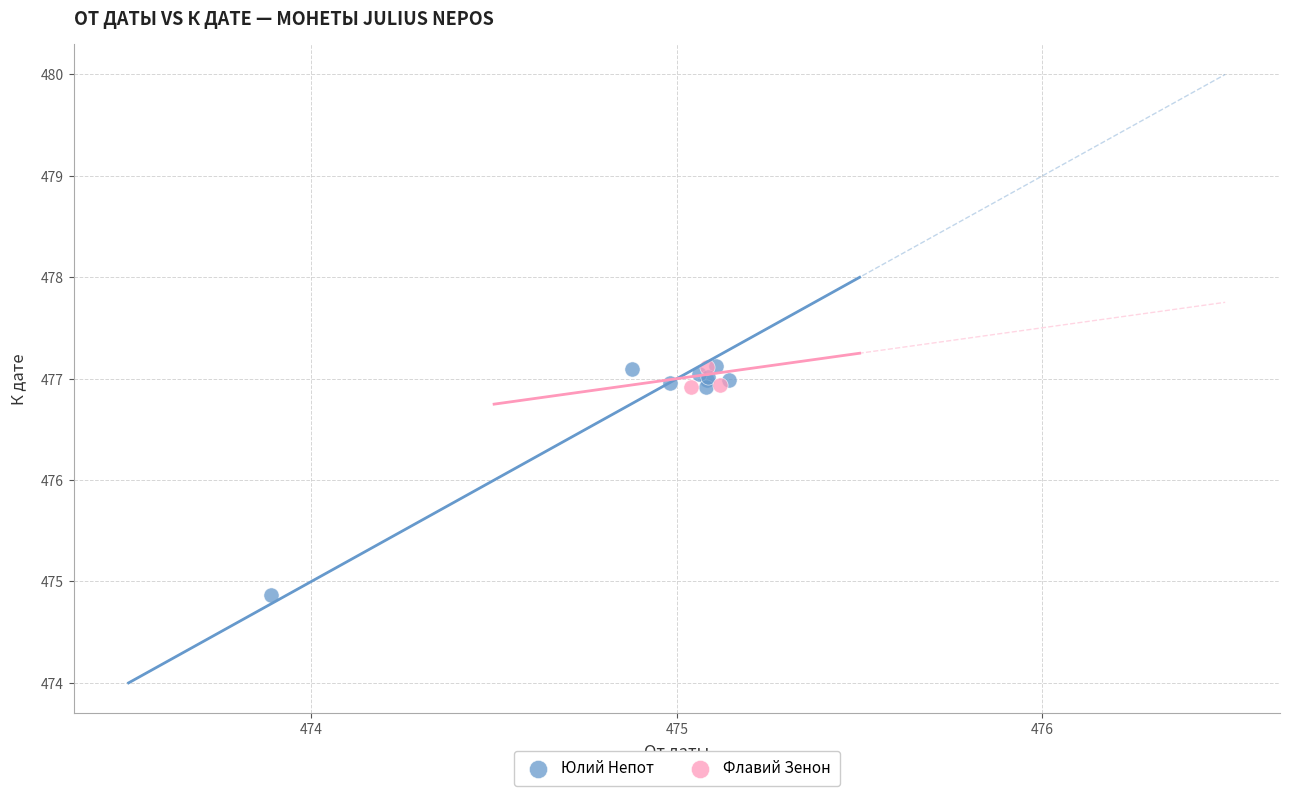

Which series reaches the minimum Y coordinate?

Юлий Непот